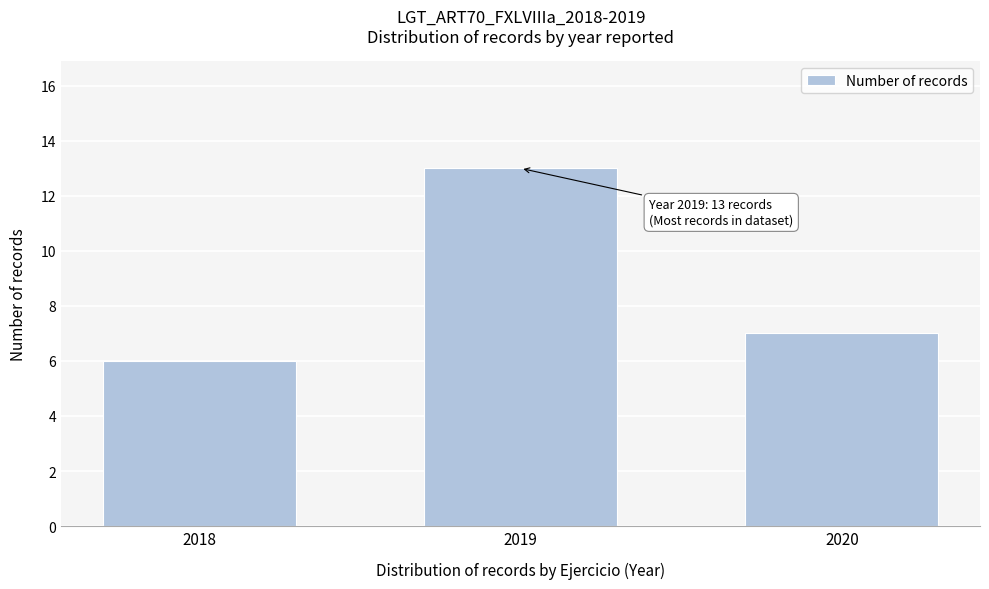

Reading left to right, extract all data points from this chart.

6	13	7